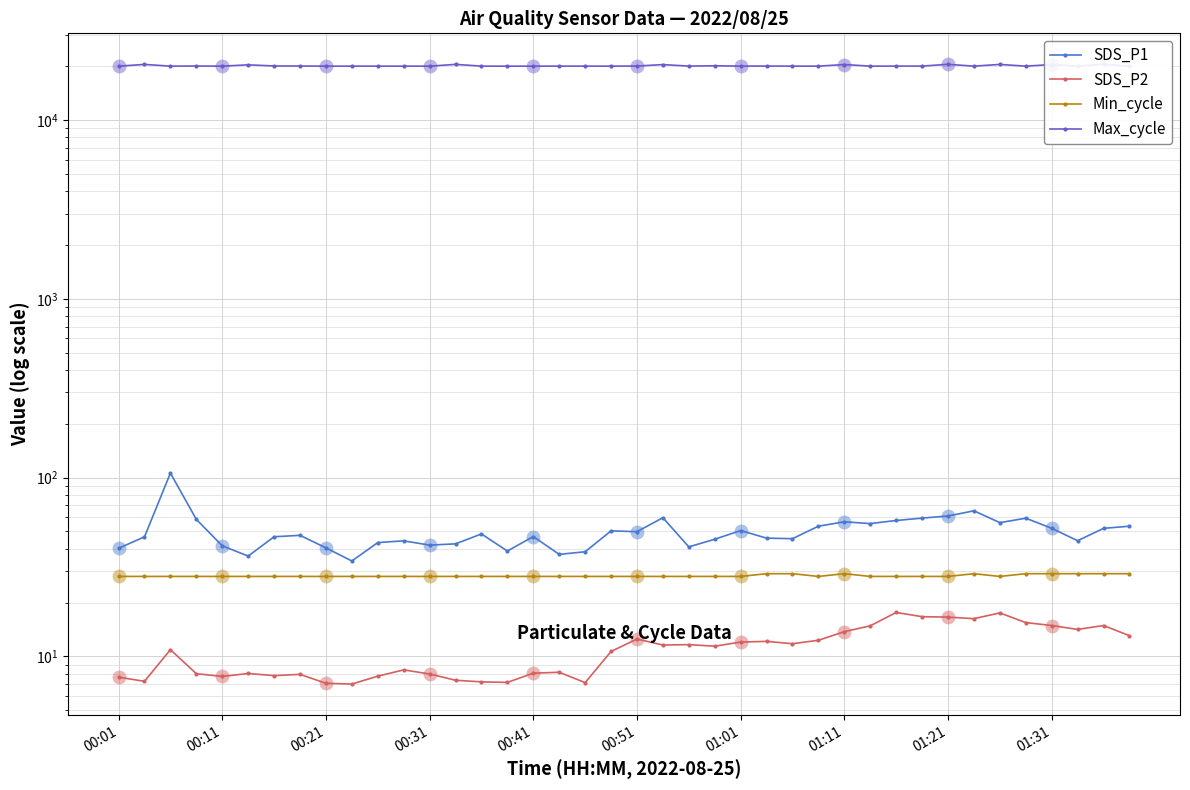

What are all the series names shown in the legend?

SDS_P1, SDS_P2, Min_cycle, Max_cycle